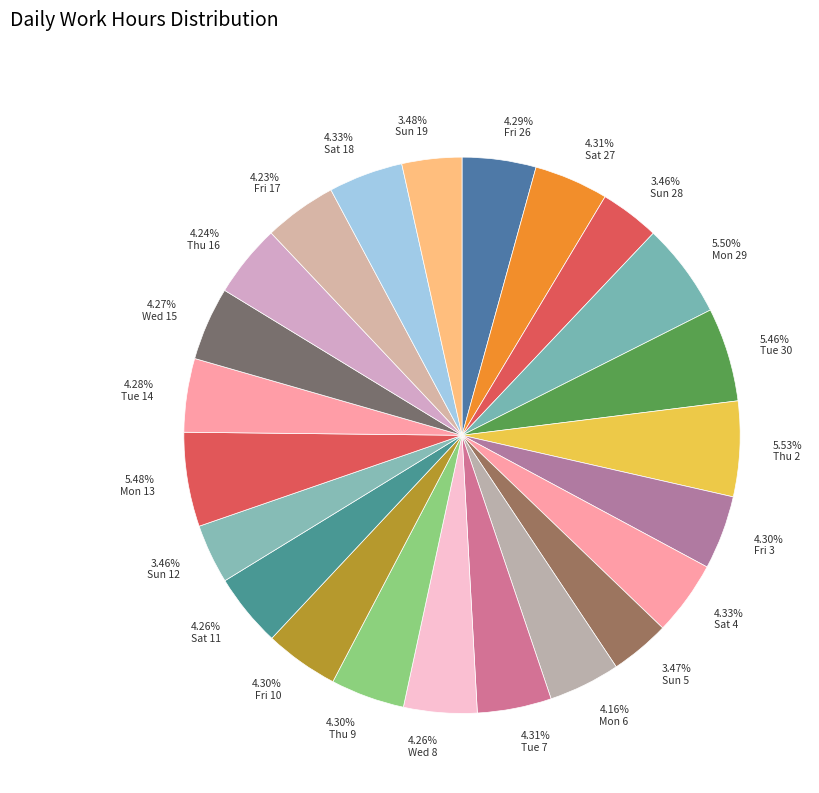

Combined, do 5.46% Tue 30 and 4.24% Thu 16 account for over 50%?

No